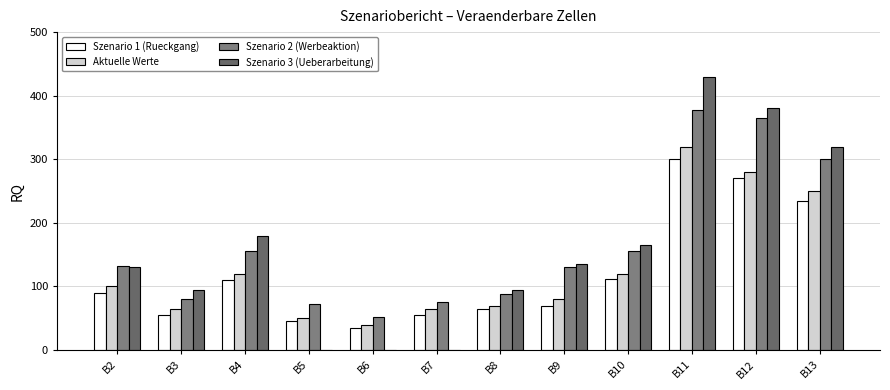

Reading left to right, list all the values displayed in this chart.

Szenario 1 (Rueckgang): 89	55	110	45	35	55	65	70	112	300	270	235
Aktuelle Werte: 100	65	120	50	40	65	70	80	120	320	280	250
Szenario 2 (Werbeaktion): 132	80	156	72	52	75	88	130	155	378	365	300
Szenario 3 (Ueberarbeitung): 130	95	180	0	0	0	95	135	165	430	380	320